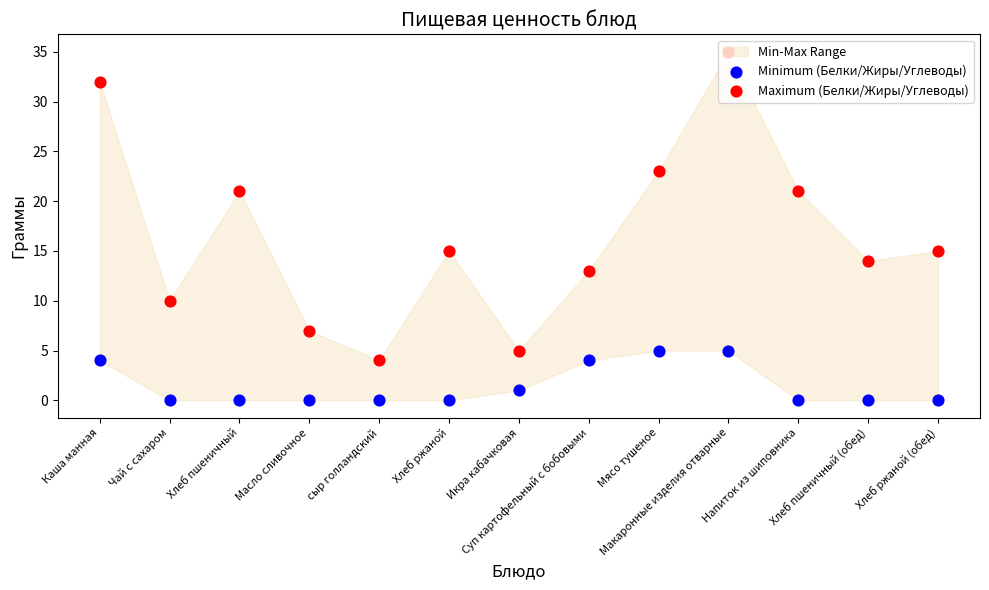

Which series reaches the maximum Y coordinate?

Maximum (Белки/Жиры/Углеводы)